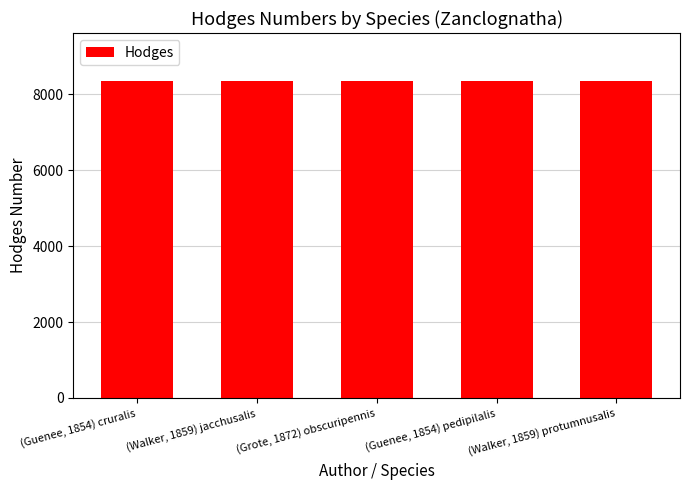

What is the ratio of the value at (Guenee, 1854) cruralis to the value at (Guenee, 1854) pedipilalis?

1.0